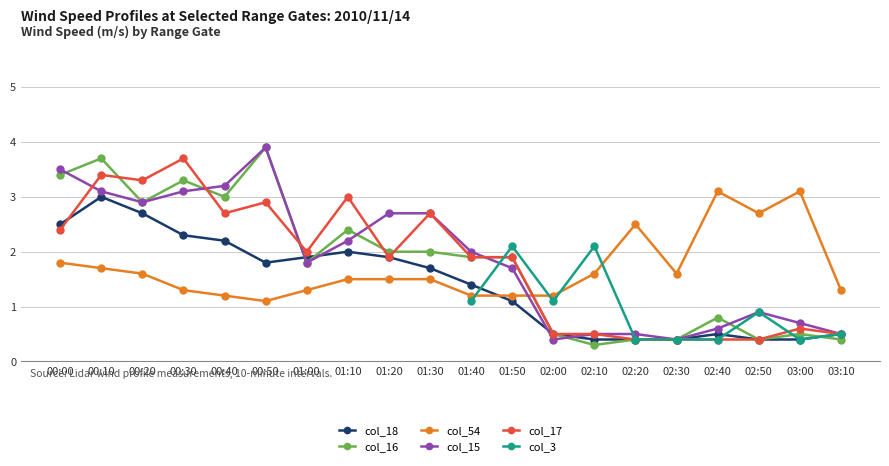

Where does the col_17 series first go above 1?

00:00